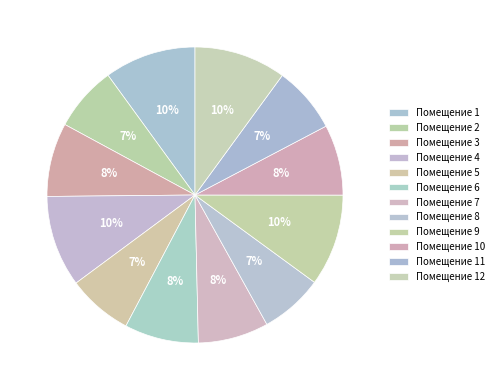

What is the largest slice in the pie chart?

9